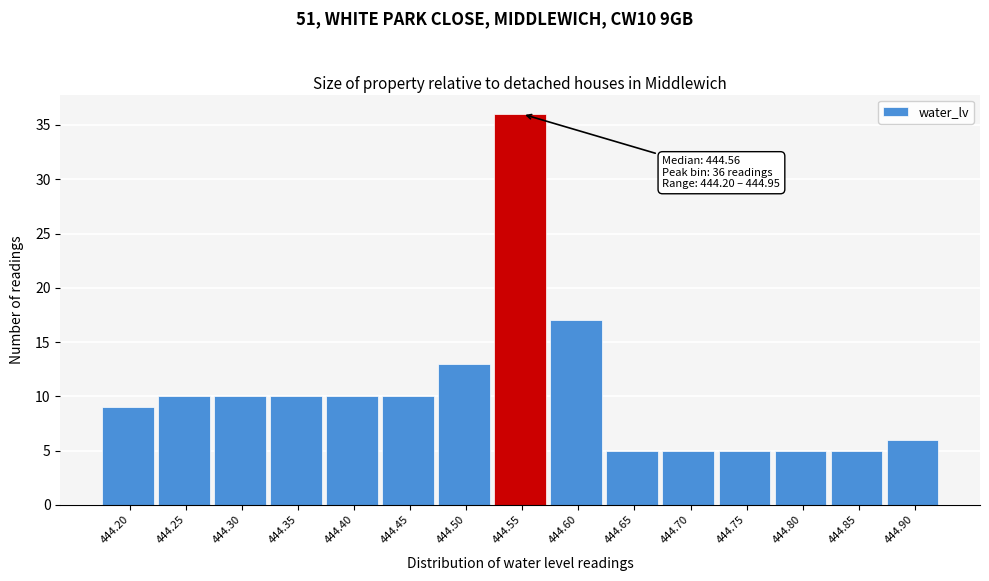

Reading left to right, transcribe all the data shown in this chart.

444.20=9	444.25=10	444.30=10	444.35=10	444.40=10	444.45=10	444.50=13	444.55=36	444.60=17	444.65=5	444.70=5	444.75=5	444.80=5	444.85=5	444.90=6